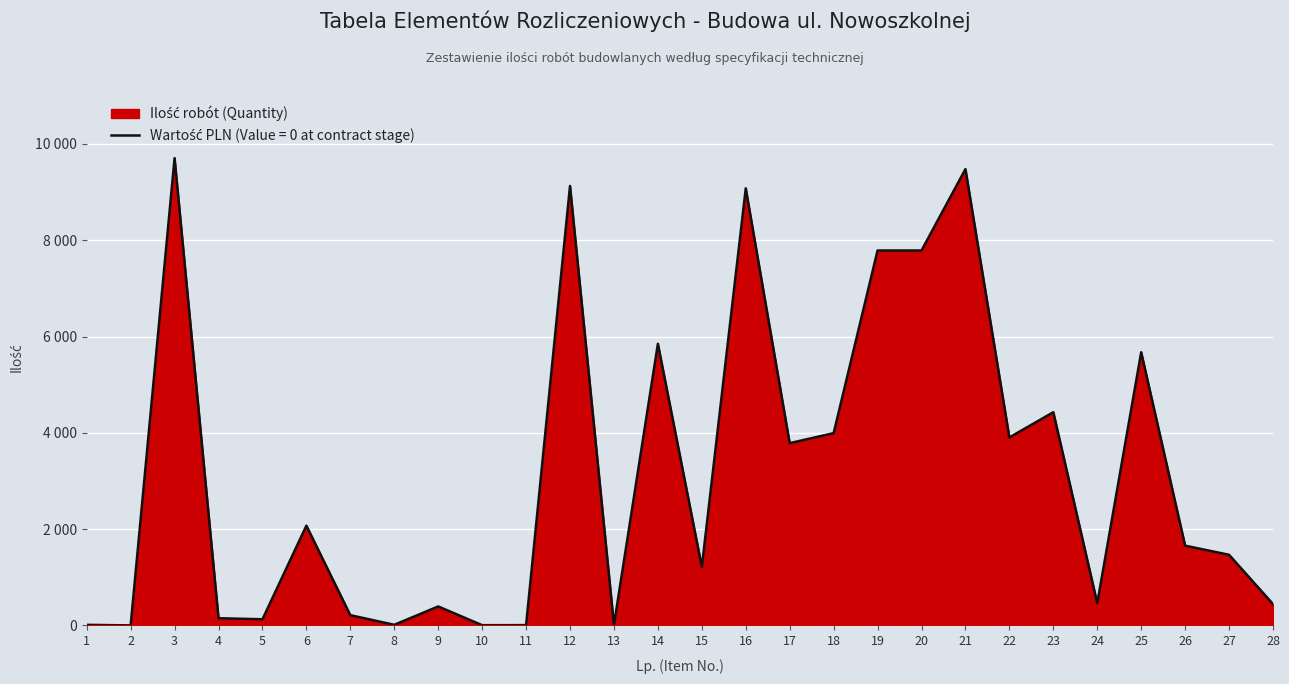

Where is the data nearest to the value 4853?

23